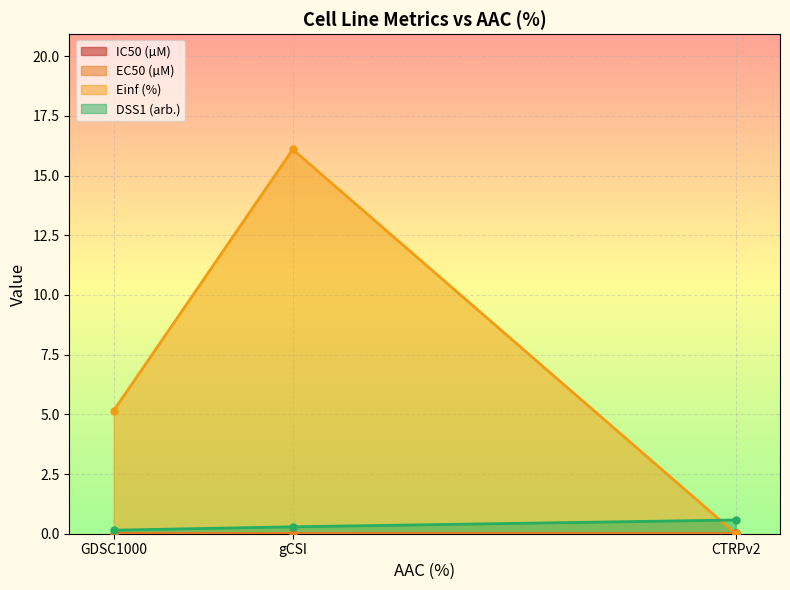

What are all the series names shown in the legend?

IC50 (µM), EC50 (µM), Einf (%), DSS1 (arb.)